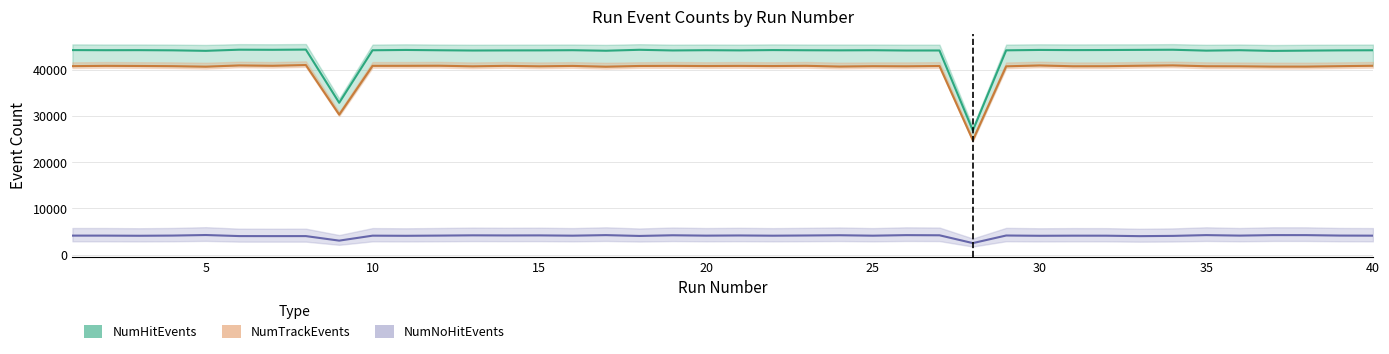

Between 36 and 31, which is larger?

31